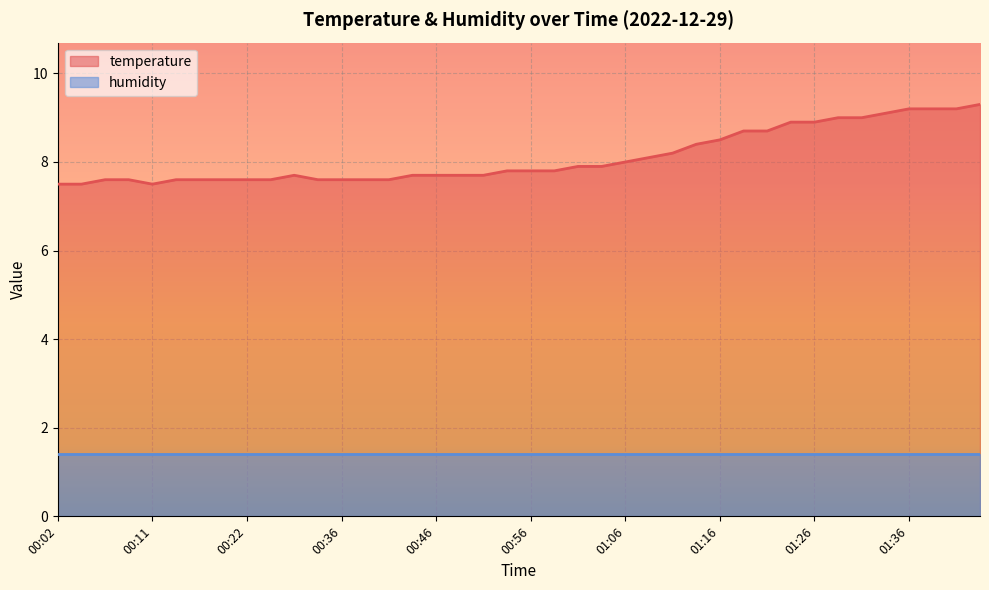

Which has a higher value, 01:18 or 01:16?

01:18